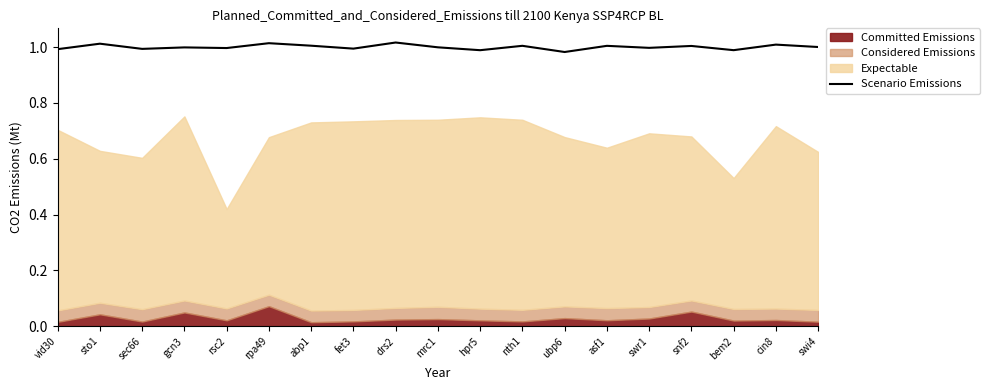

Is it true that Scenario Emissions equals 0.4 at swi4?

False